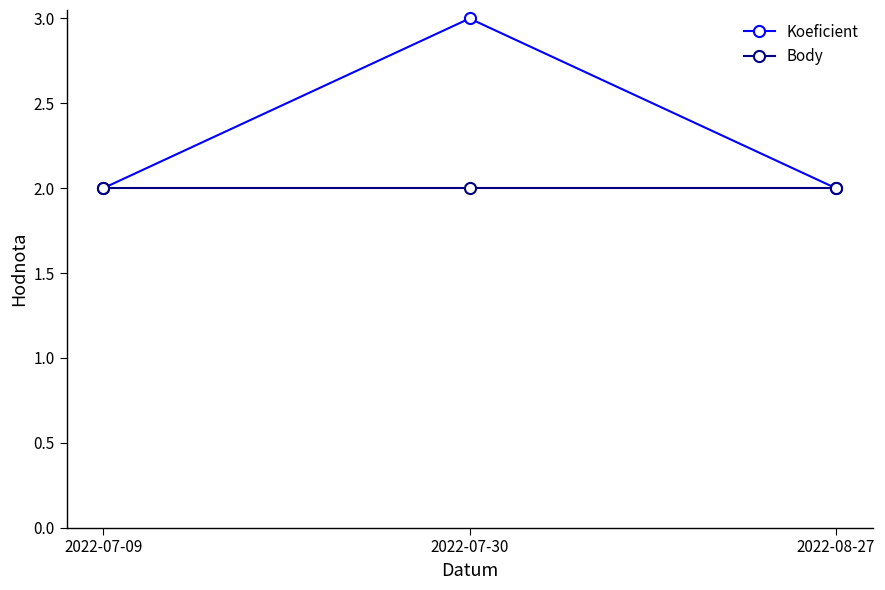

At which category is the sum across all series the highest?

2022-07-30